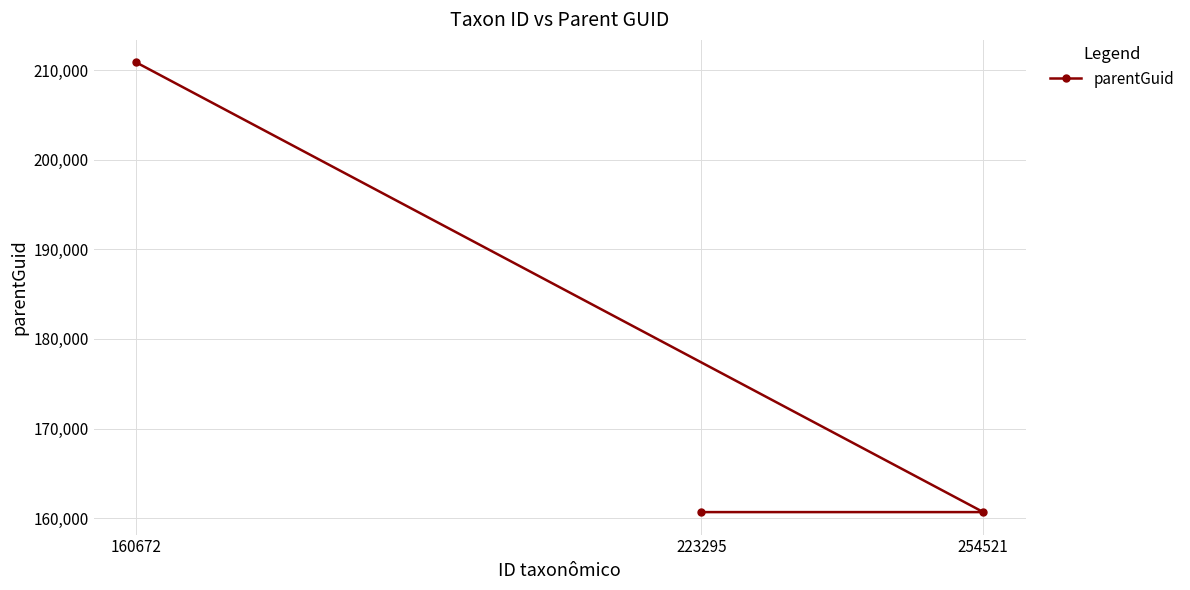

What is the ratio of the value at 223295 to the value at 160672?

0.8